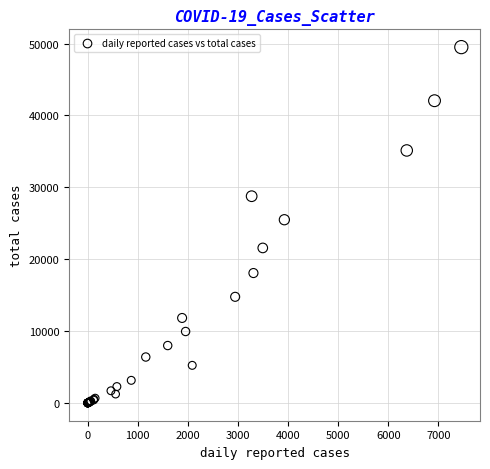

What Y value in the scatter plot is closest to 24758?

25496